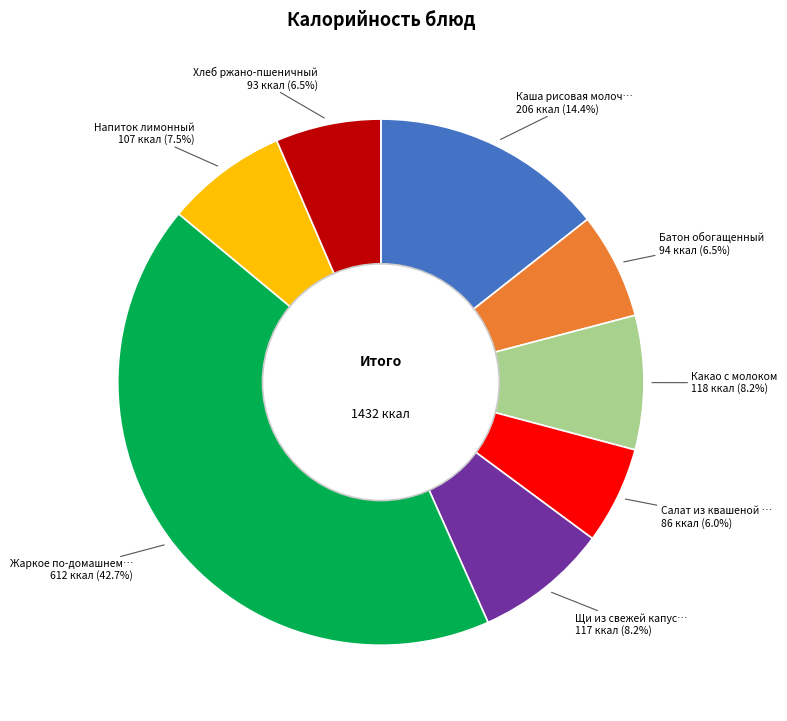

Does any single category account for the majority?

No